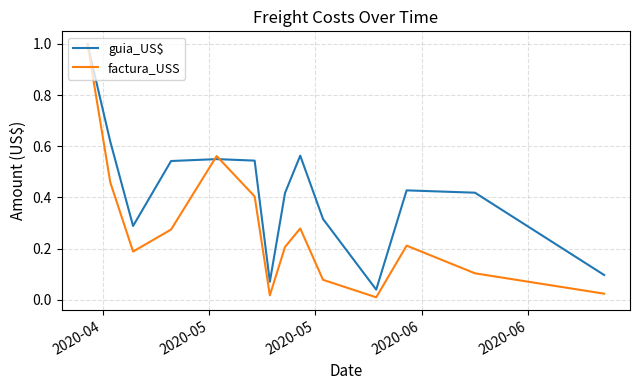

What is the highest value of the factura_USS series?

1.0